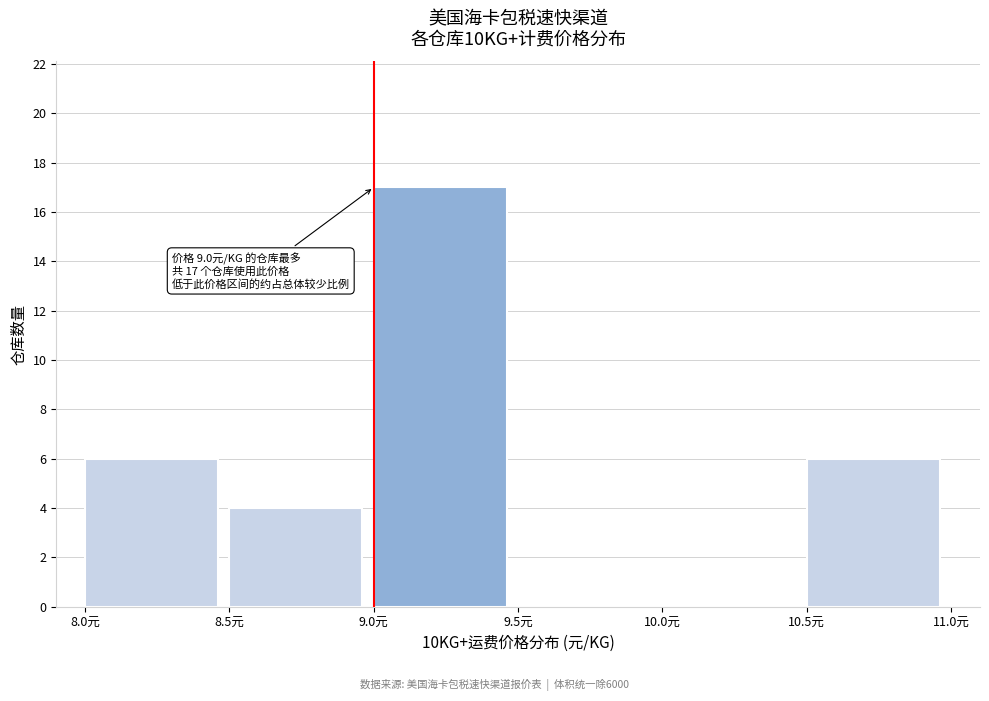

Which range on the x-axis has the tallest bar?

9.0 to 9.5